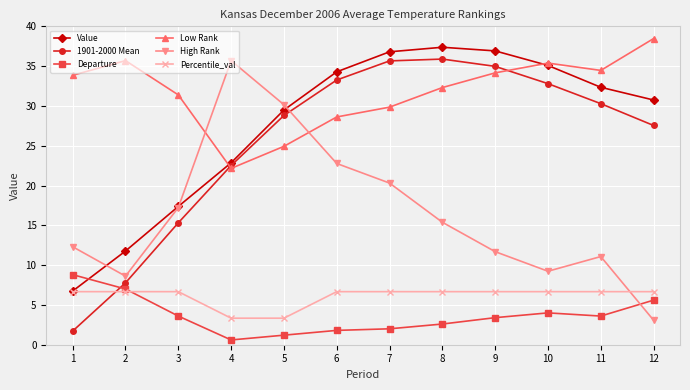

How many intersections are there between Percentile_val and 1901-2000 Mean?

1